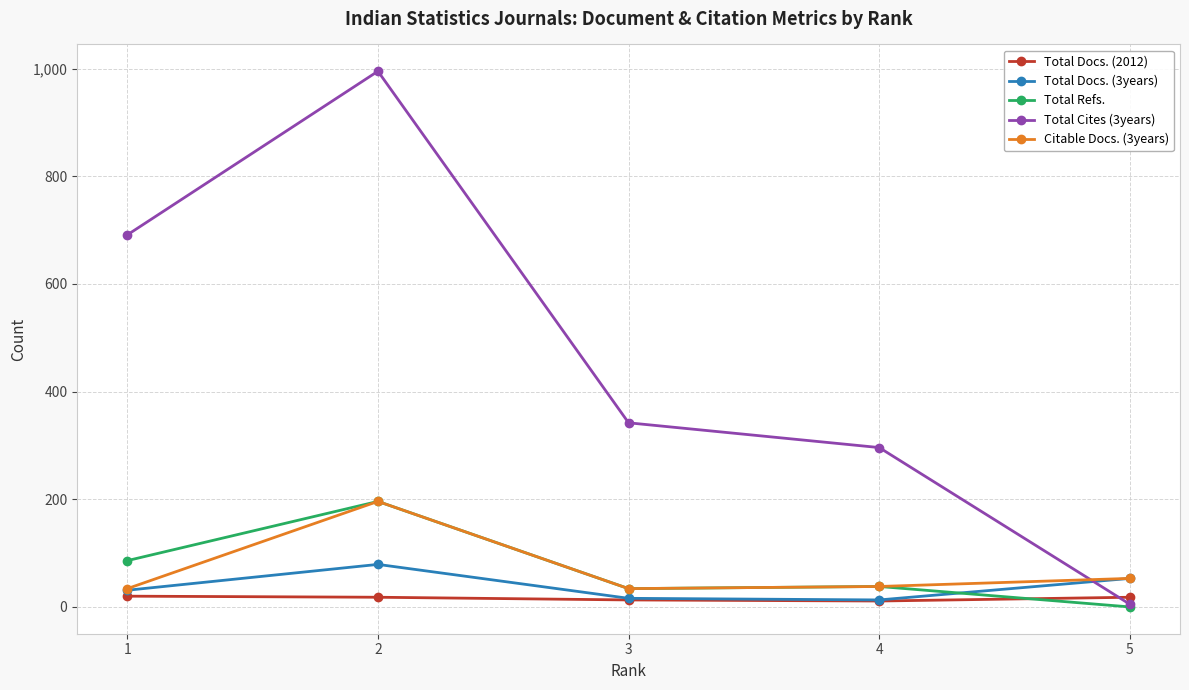

At which category does the chart reach its minimum across all series?

5